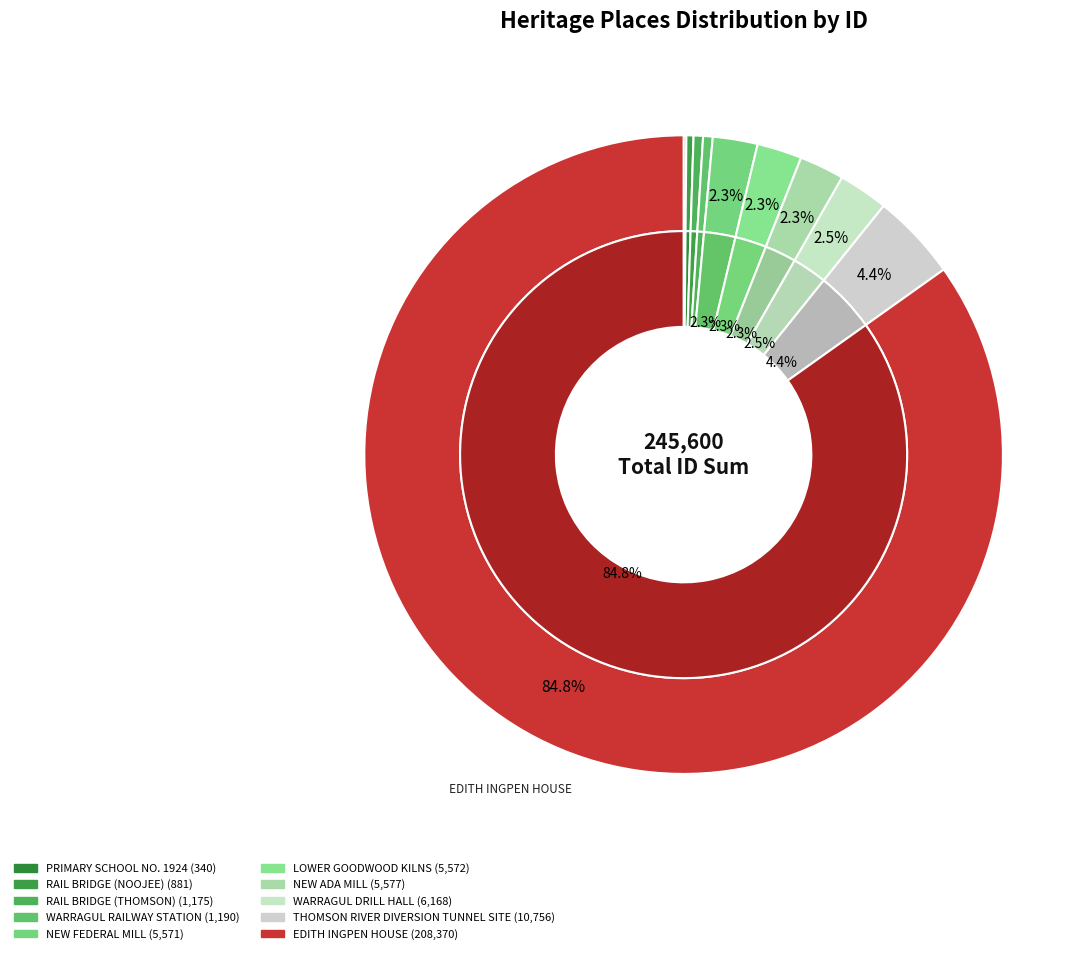

Count the number of slices in the pie.

10